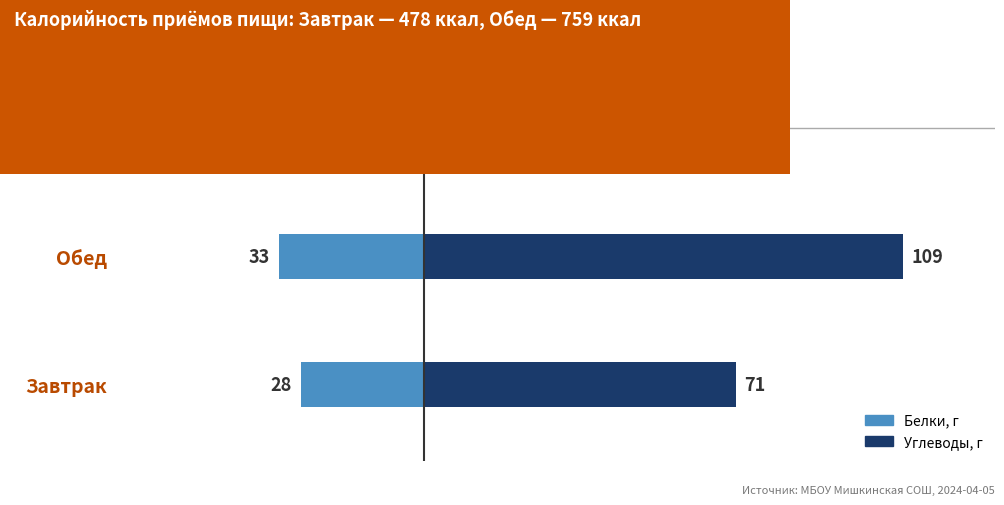

What is the minimum value for Углеводы?

71